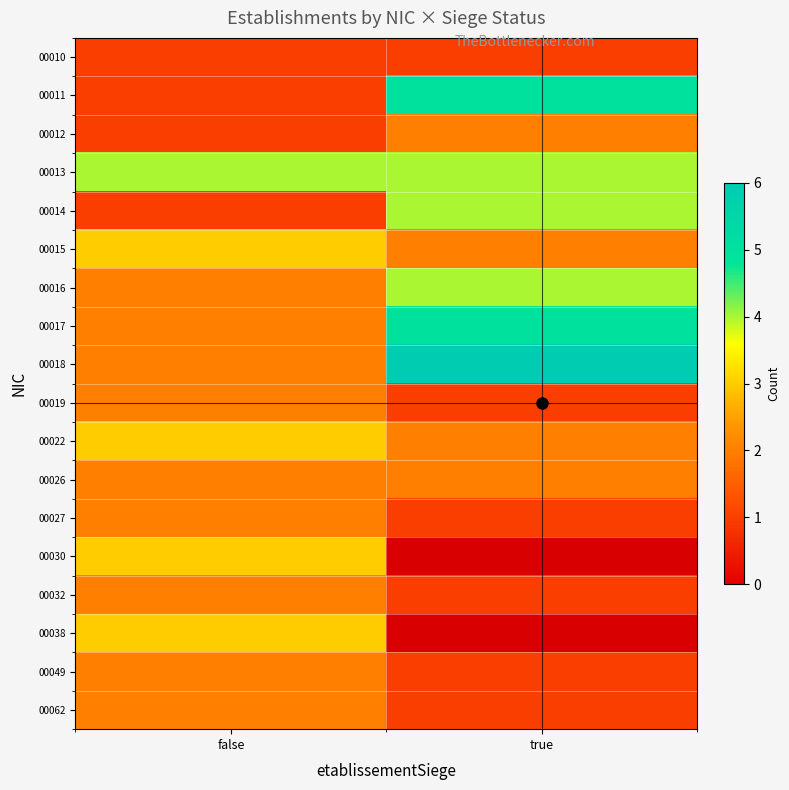

What is the difference between the highest and lowest values at true?

5.0